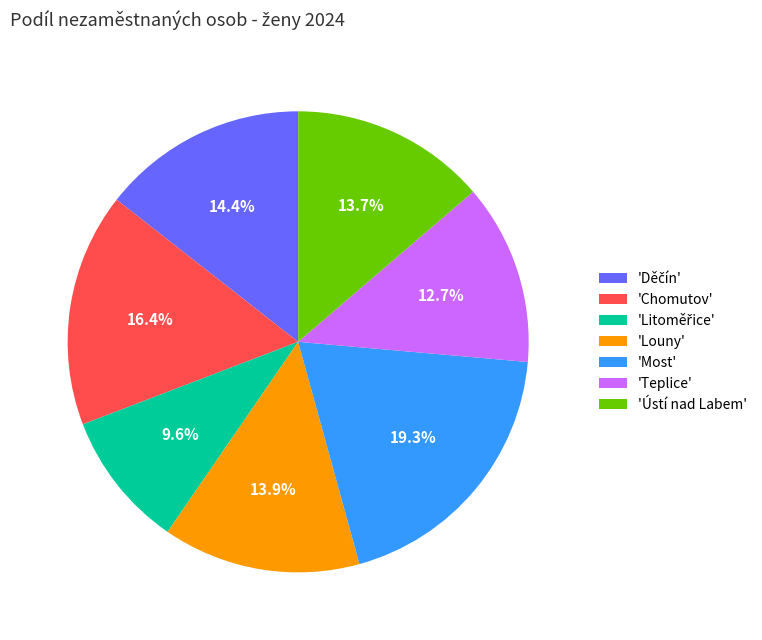

Do 'Most' and 'Ústí nad Labem' together represent more than half of the pie?

No